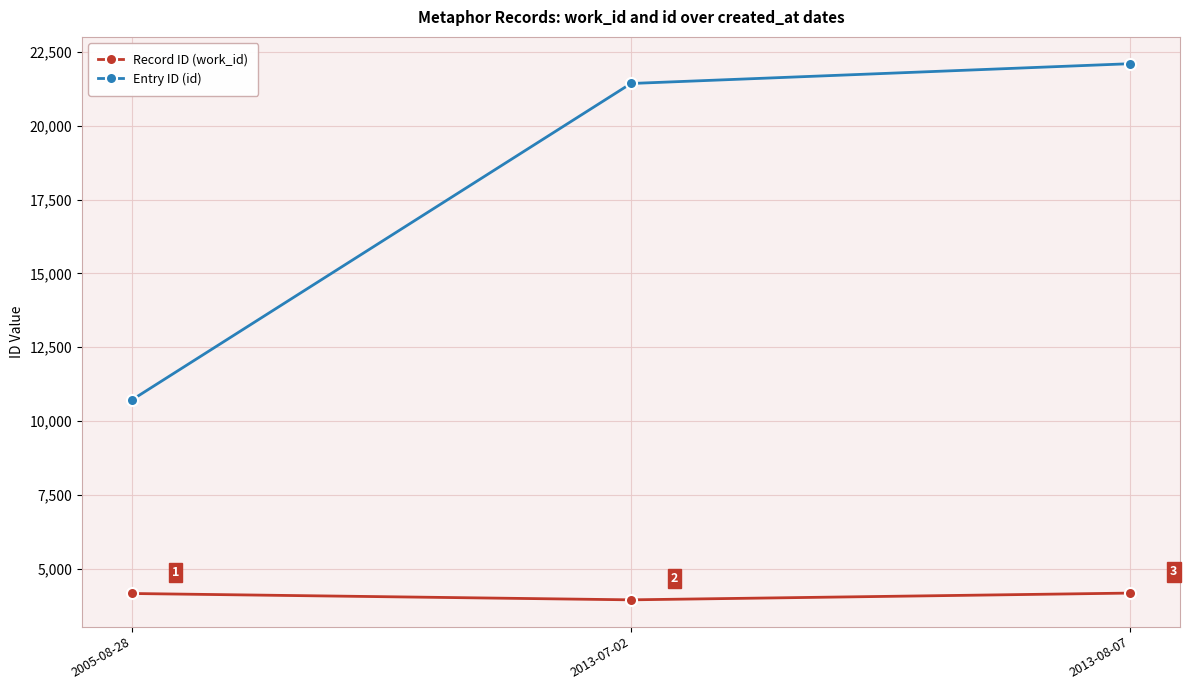

What value does the Record ID (work_id) series have at 2013-07-02, to the nearest 10?

3940